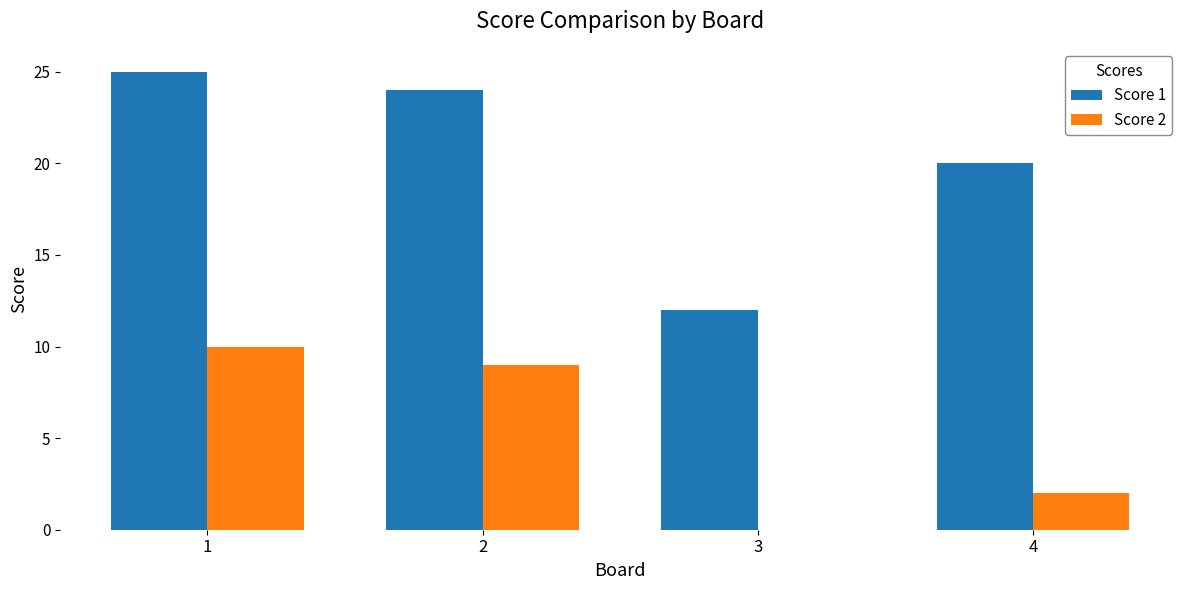

Reading left to right, list all the values displayed in this chart.

Score 1: 25	24	12	20
Score 2: 10	9	0	2